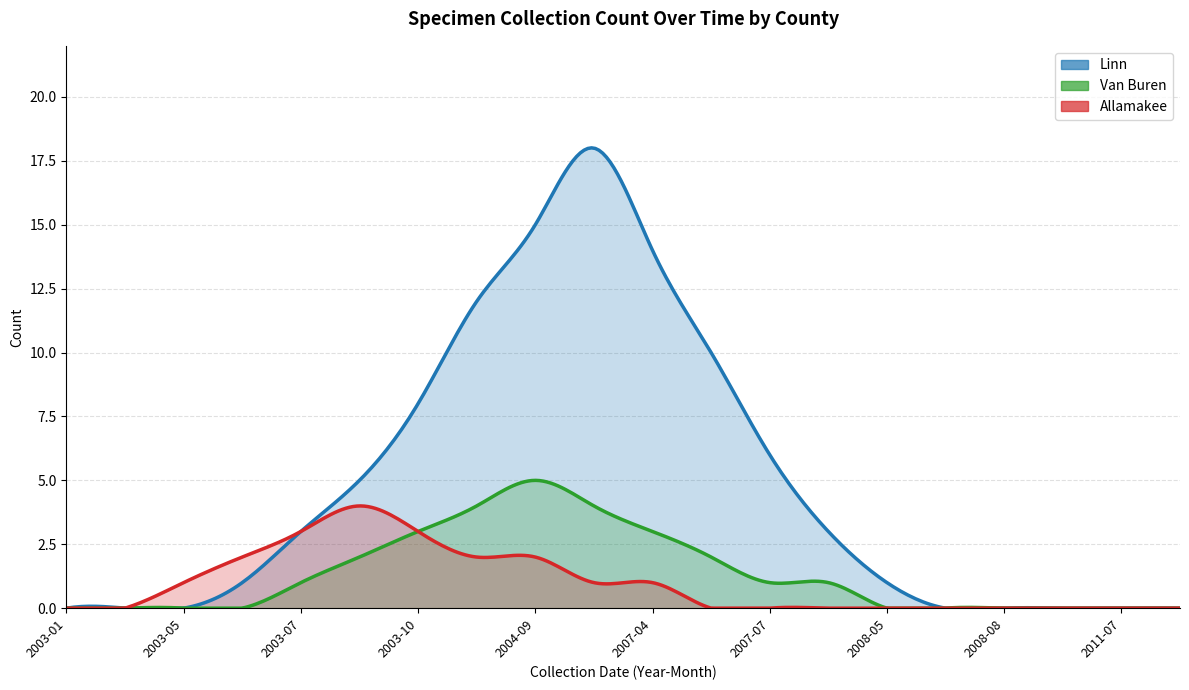

Reading left to right, extract all data points from this chart.

Linn: 2003-01=0	2003-04=0	2003-05=0	2003-06=1	2003-07=3	2003-08=5	2003-10=8	2004-04=12	2004-09=15	2006-05=18	2007-04=14	2007-05=10	2007-07=6	2007-08=3	2008-05=1	2008-07=0	2008-08=0	2009-08=0	2011-07=0	2014-07=0
Van Buren: 2003-01=0	2003-04=0	2003-05=0	2003-06=0	2003-07=1	2003-08=2	2003-10=3	2004-04=4	2004-09=5	2006-05=4	2007-04=3	2007-05=2	2007-07=1	2007-08=1	2008-05=0	2008-07=0	2008-08=0	2009-08=0	2011-07=0	2014-07=0
Allamakee: 2003-01=0	2003-04=0	2003-05=1	2003-06=2	2003-07=3	2003-08=4	2003-10=3	2004-04=2	2004-09=2	2006-05=1	2007-04=1	2007-05=0	2007-07=0	2007-08=0	2008-05=0	2008-07=0	2008-08=0	2009-08=0	2011-07=0	2014-07=0